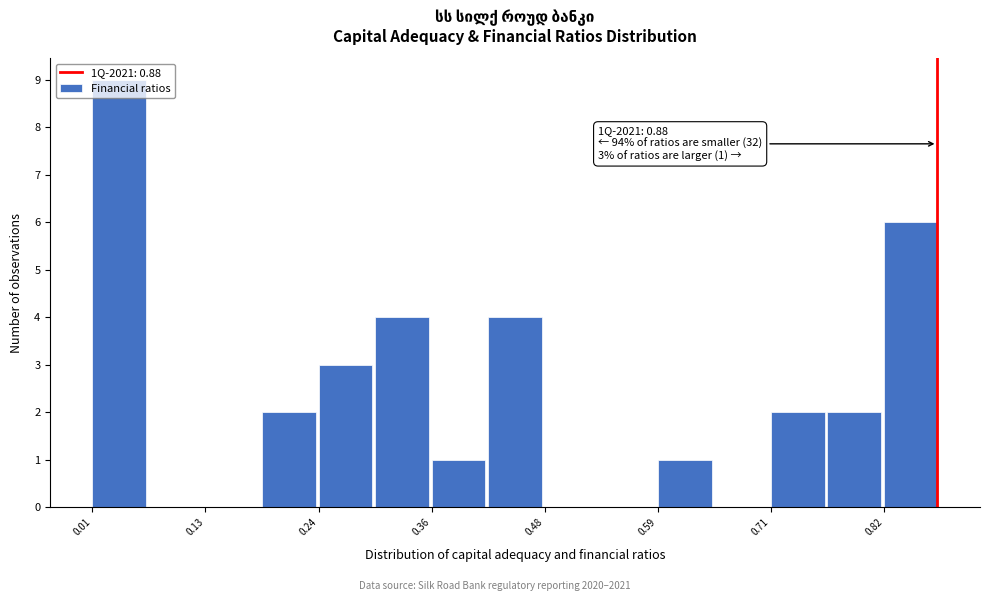

Around what value on the x-axis is the tallest bar? Give the approximate position of its centre, as read against the axis.

0.04